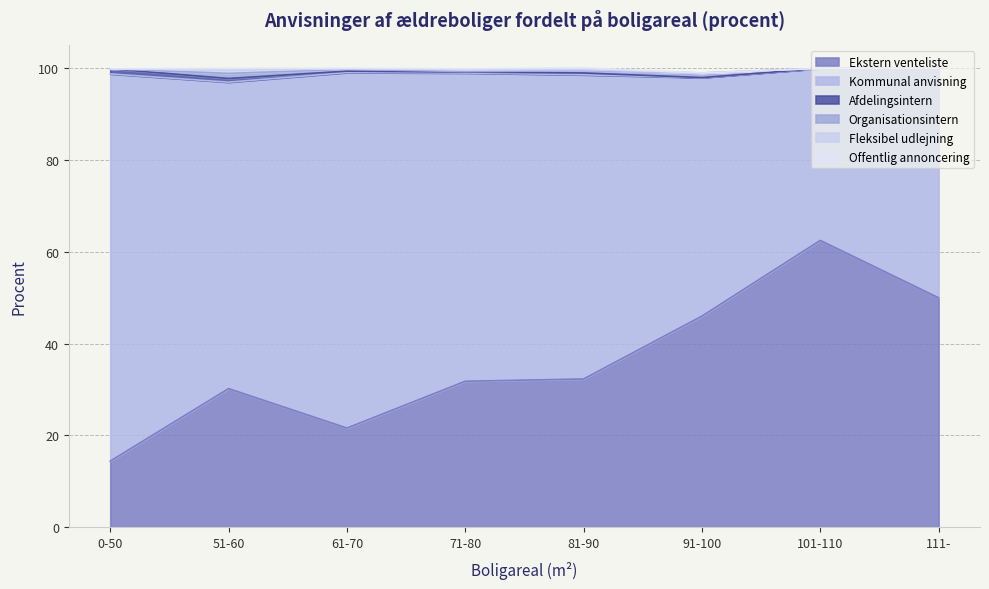

Which label corresponds to the largest value in the chart?

0-50